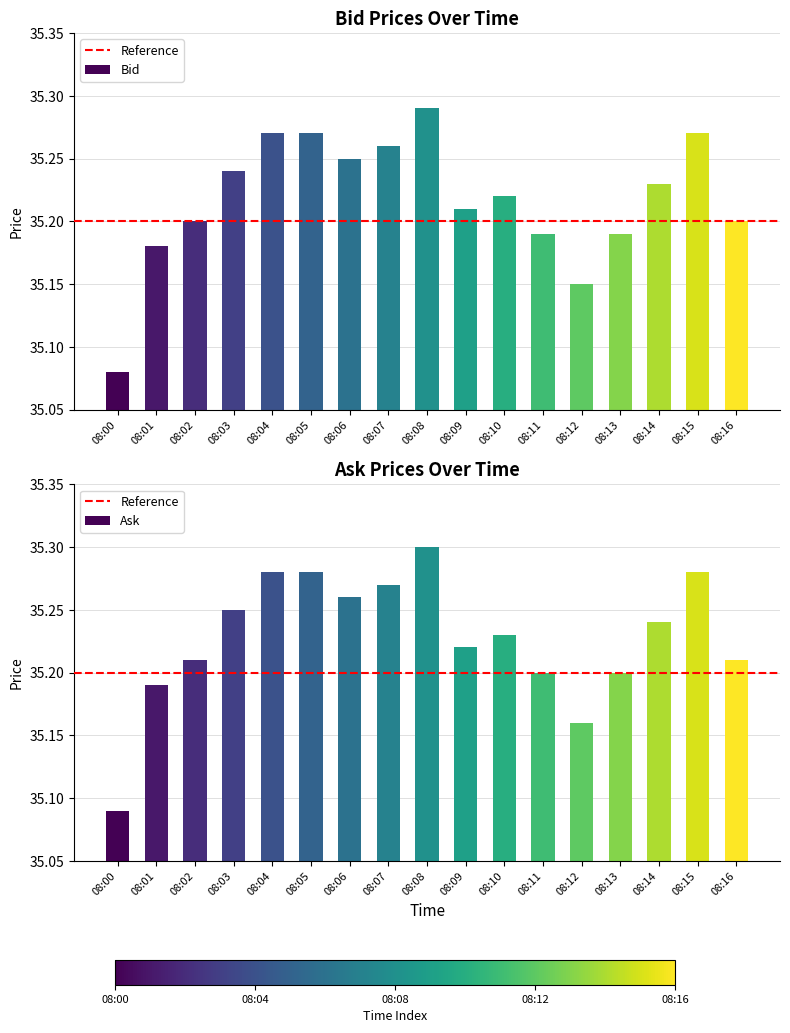

What is the sum of the Ask values at 08:11 and 08:09?

70.4